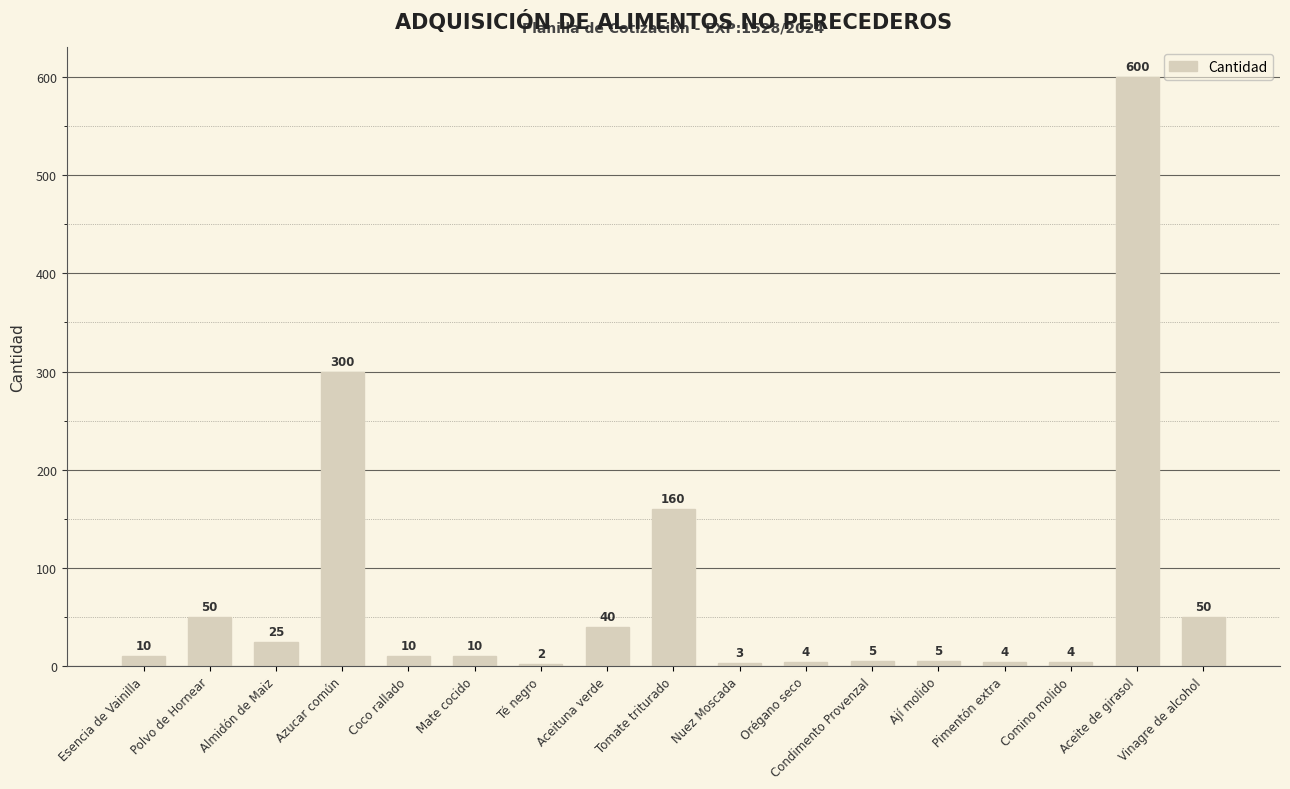

Is it true that the value at Aceituna verde is 40?

True